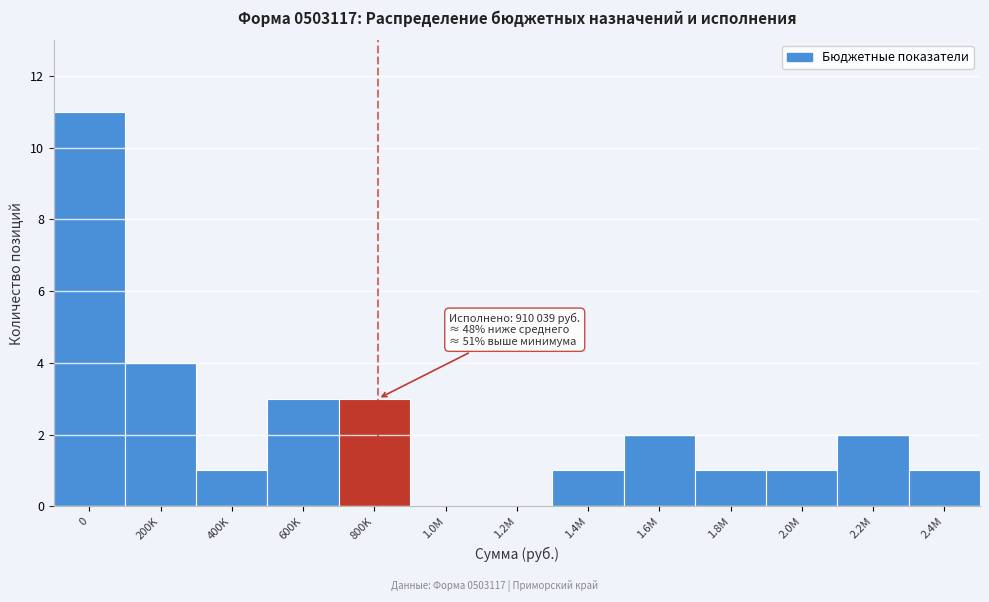

Reading left to right, transcribe all the data shown in this chart.

0=11	200K=4	400K=1	600K=3	800K=3	1.0M=0	1.2M=0	1.4M=1	1.6M=2	1.8M=1	2.0M=1	2.2M=2	2.4M=1